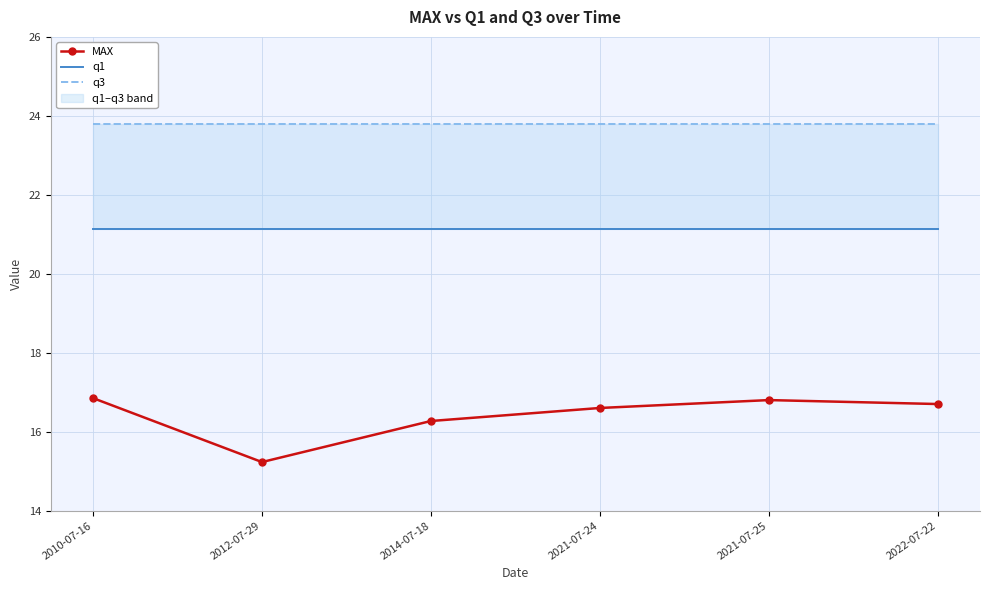

True or false: MAX and q1 cross at least once.

False